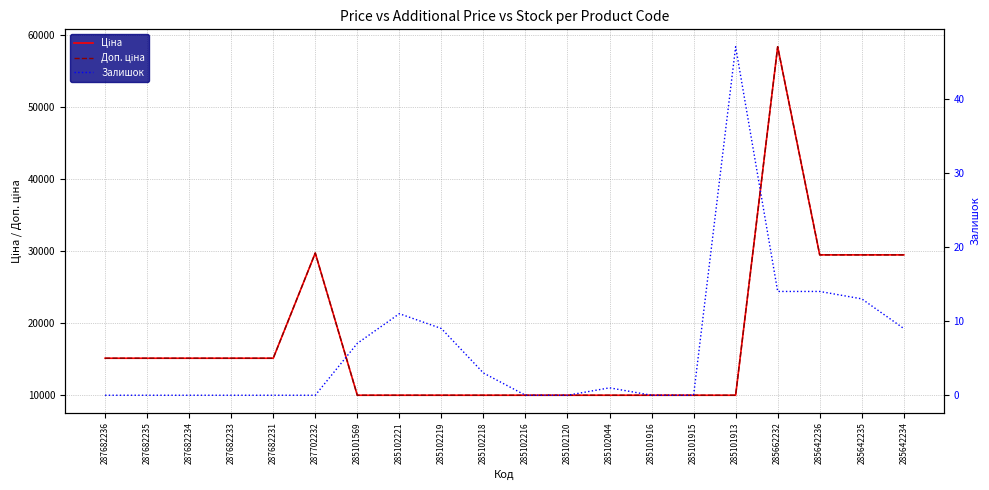

The Ціна series shows 9975.0 at 285102221. True or false?

True